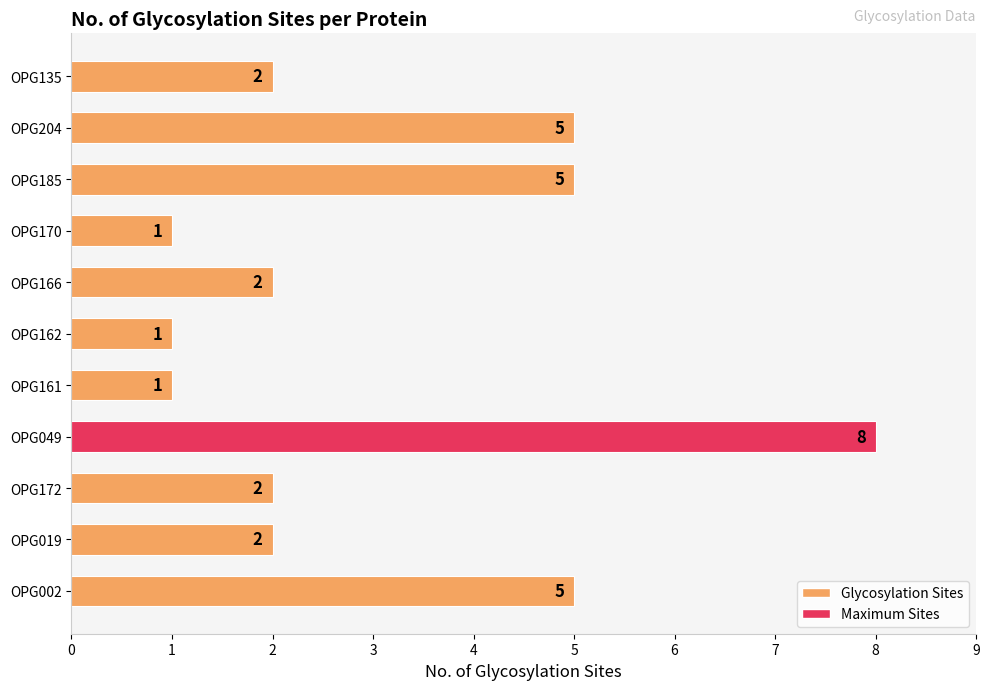

What is the value of the 3rd bar from the top?

5